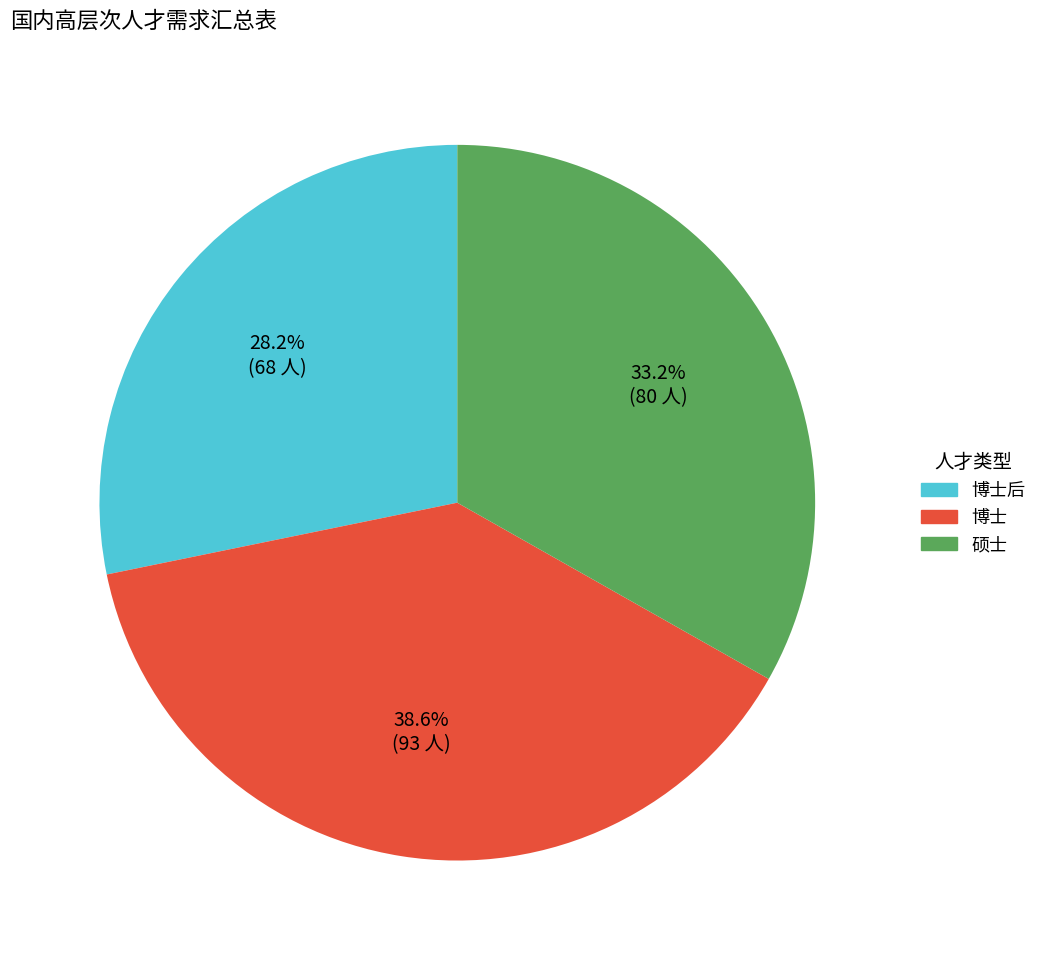

Is there a majority slice in this chart?

No